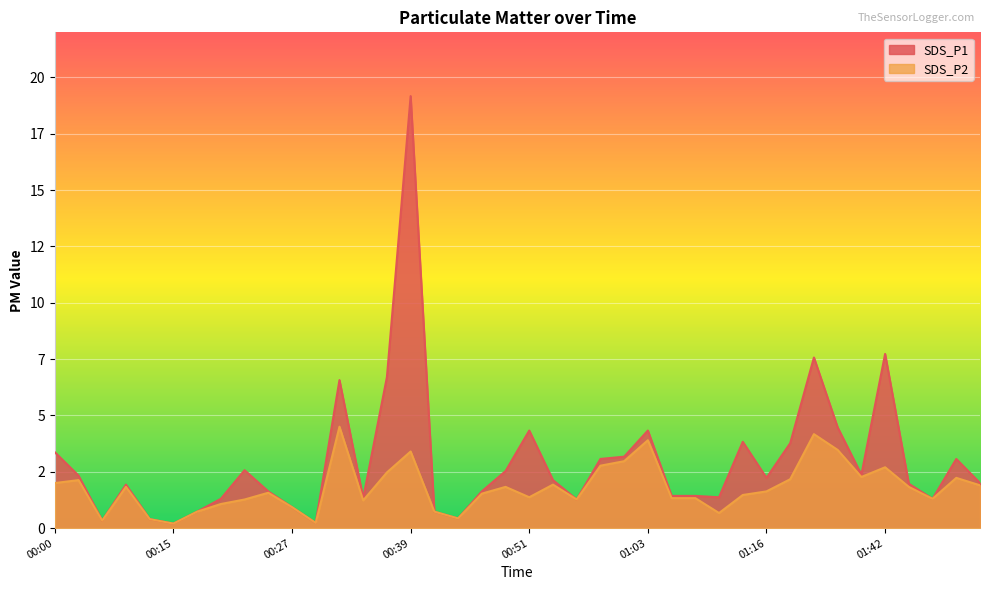

What is the difference between the maximum and minimum values in the SDS_P2 series?

4.3